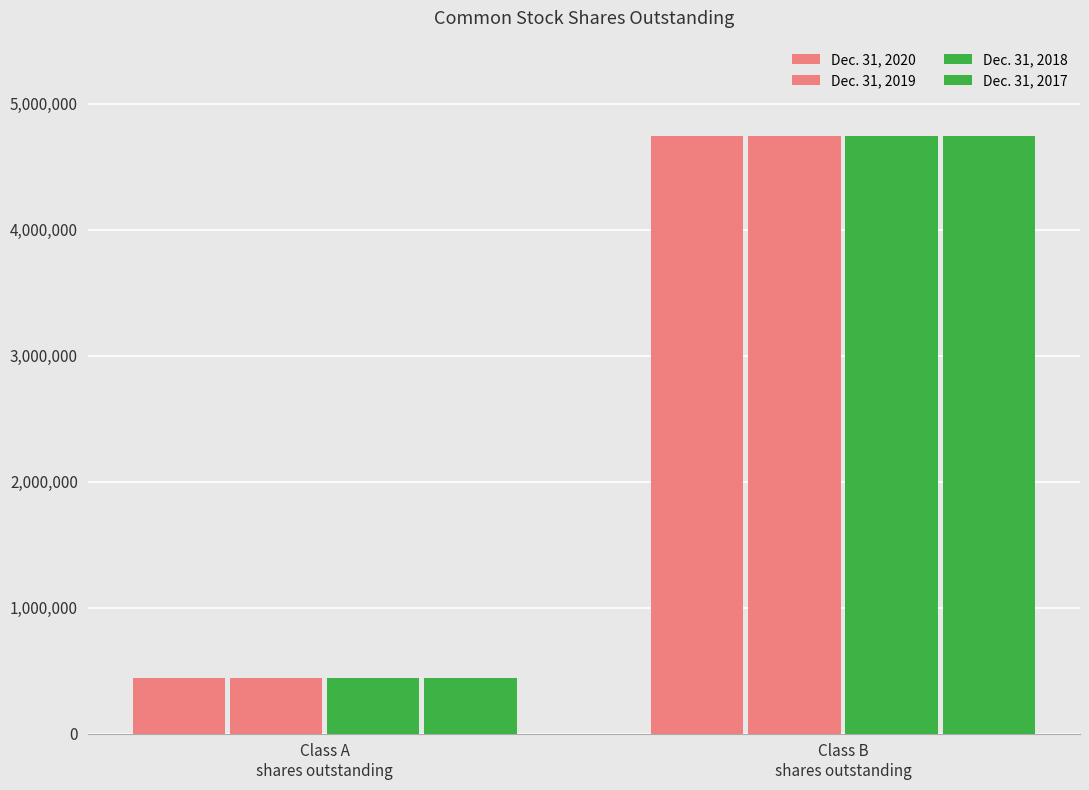

Which category has the highest value in the Dec. 31, 2020 series?

Class B
shares outstanding